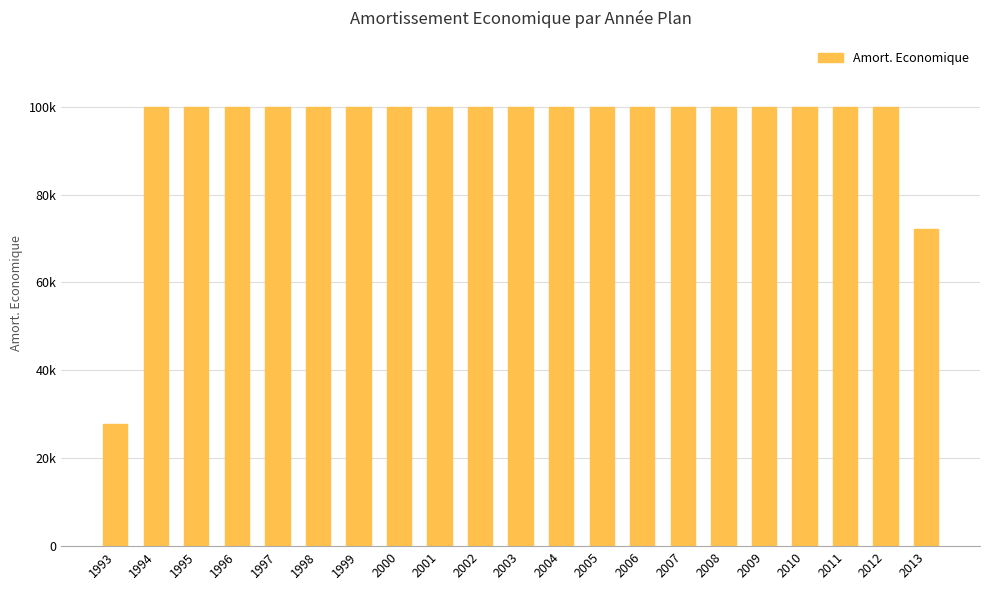

Which label corresponds to the smallest value in the chart?

1993